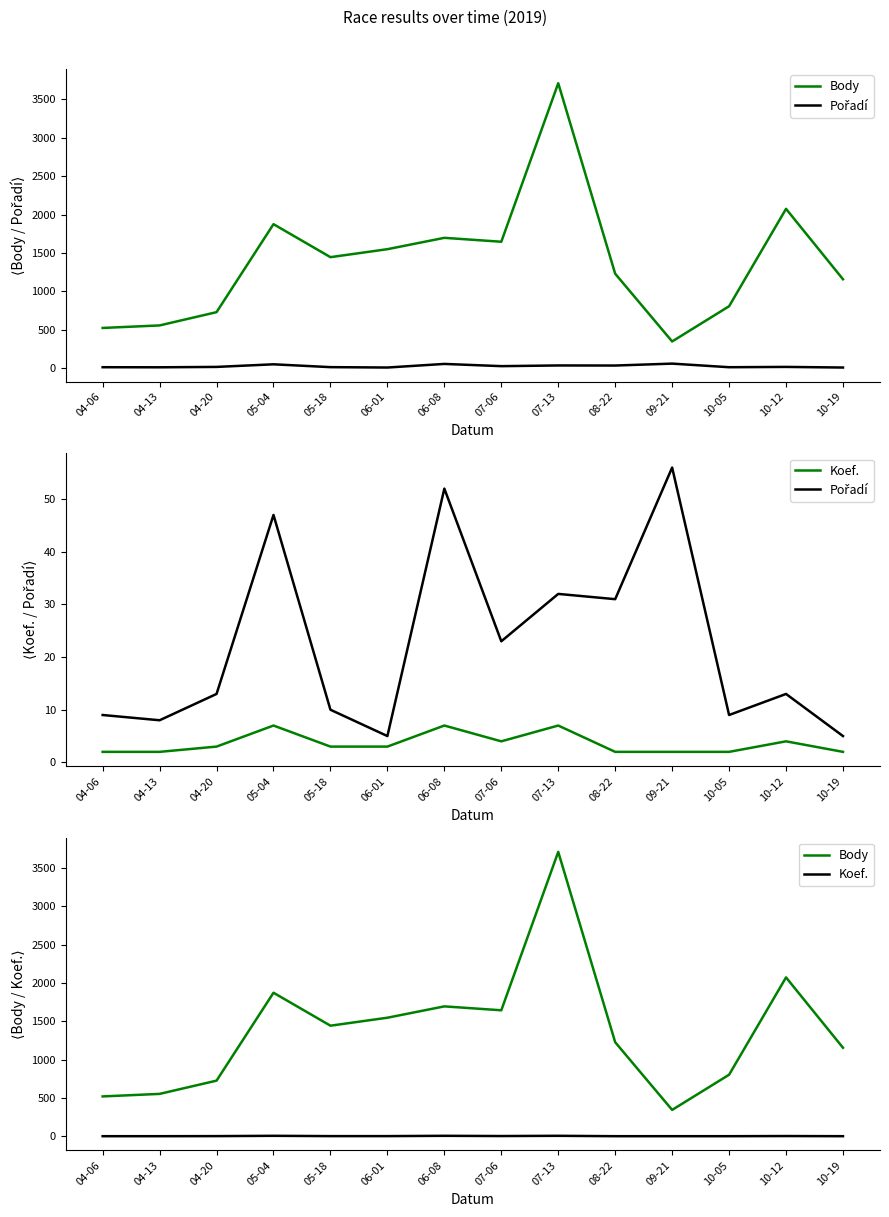

Reading left to right, transcribe all the data shown in this chart.

Body: 04-06=521	04-13=554	04-20=727	05-04=1874	05-18=1444	06-01=1548	06-08=1696	07-06=1645	07-13=3712	08-22=1228	09-21=345	10-05=804	10-12=2074	10-19=1156
Pořadí: 04-06=9	04-13=8	04-20=13	05-04=47	05-18=10	06-01=5	06-08=52	07-06=23	07-13=32	08-22=31	09-21=56	10-05=9	10-12=13	10-19=5
Koef.: 04-06=2	04-13=2	04-20=3	05-04=7	05-18=3	06-01=3	06-08=7	07-06=4	07-13=7	08-22=2	09-21=2	10-05=2	10-12=4	10-19=2